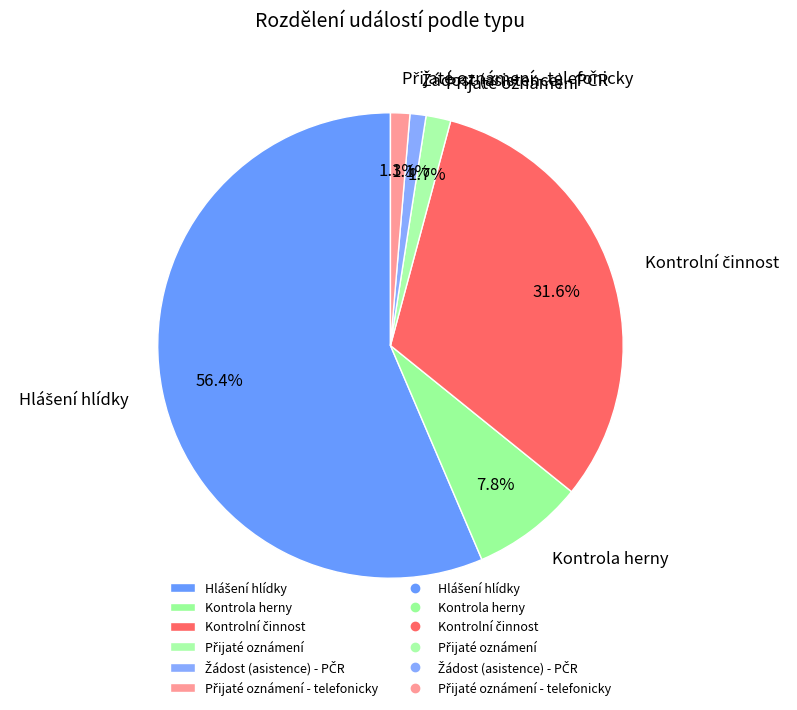

Is there a majority slice in this chart?

Yes